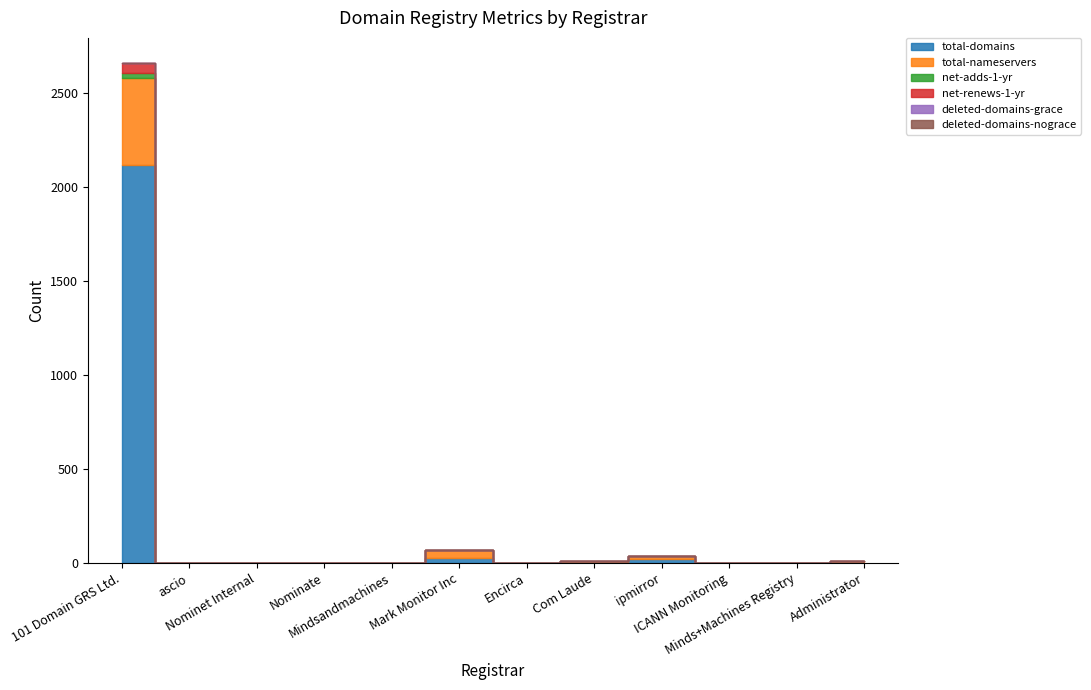

Reading left to right, what are all the values shown in this chart?

total-domains: 101 Domain GRS Ltd.=2117	ascio=0	Nominet Internal=0	Nominate=0	Mindsandmachines=0	Mark Monitor Inc=30	Encirca=0	Com Laude=5	ipmirror=21	ICANN Monitoring=0	Minds+Machines Registry=0	Administrator=1
total-nameservers: 101 Domain GRS Ltd.=461	ascio=0	Nominet Internal=0	Nominate=0	Mindsandmachines=0	Mark Monitor Inc=39	Encirca=0	Com Laude=7	ipmirror=19	ICANN Monitoring=0	Minds+Machines Registry=0	Administrator=8
net-adds-1-yr: 101 Domain GRS Ltd.=26	ascio=0	Nominet Internal=0	Nominate=0	Mindsandmachines=0	Mark Monitor Inc=0	Encirca=0	Com Laude=0	ipmirror=0	ICANN Monitoring=0	Minds+Machines Registry=0	Administrator=0
net-renews-1-yr: 101 Domain GRS Ltd.=55	ascio=0	Nominet Internal=0	Nominate=0	Mindsandmachines=0	Mark Monitor Inc=0	Encirca=0	Com Laude=0	ipmirror=0	ICANN Monitoring=0	Minds+Machines Registry=0	Administrator=0
deleted-domains-grace: 101 Domain GRS Ltd.=0	ascio=0	Nominet Internal=0	Nominate=0	Mindsandmachines=0	Mark Monitor Inc=0	Encirca=0	Com Laude=0	ipmirror=0	ICANN Monitoring=0	Minds+Machines Registry=0	Administrator=0
deleted-domains-nograce: 101 Domain GRS Ltd.=1	ascio=0	Nominet Internal=0	Nominate=0	Mindsandmachines=0	Mark Monitor Inc=0	Encirca=0	Com Laude=0	ipmirror=0	ICANN Monitoring=0	Minds+Machines Registry=0	Administrator=0